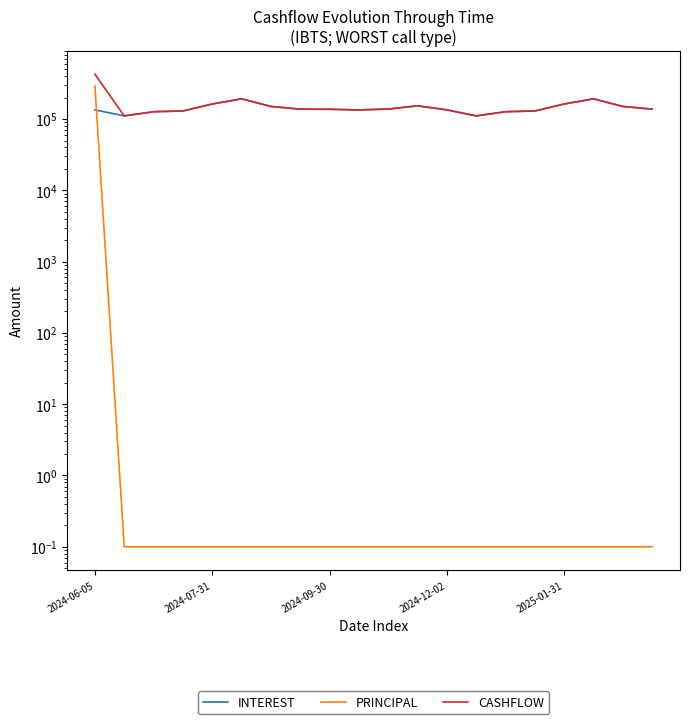

What is the total value across all series at 19?

275779.4